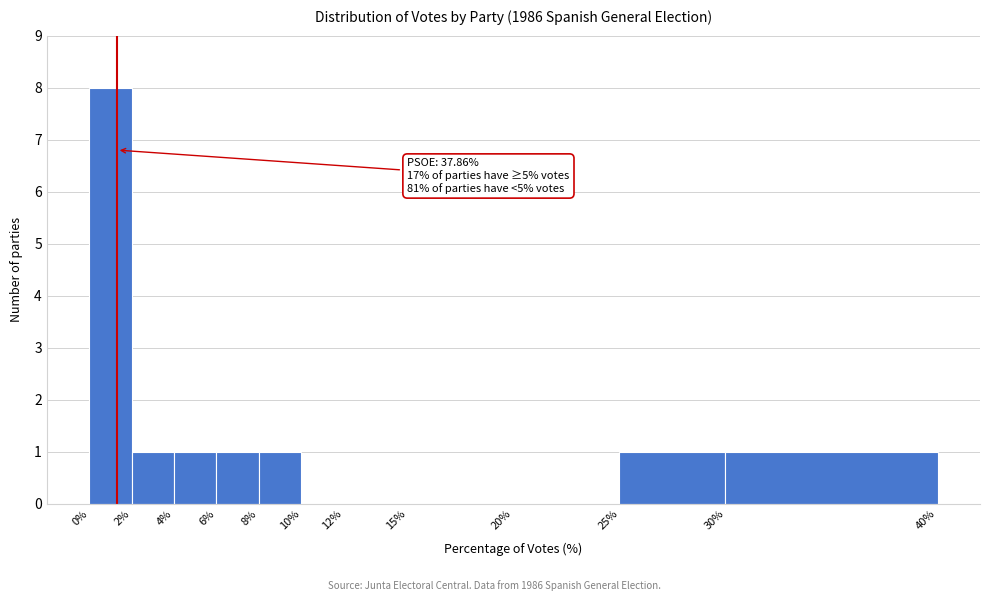

Which range on the x-axis has the tallest bar?

0% to 2%